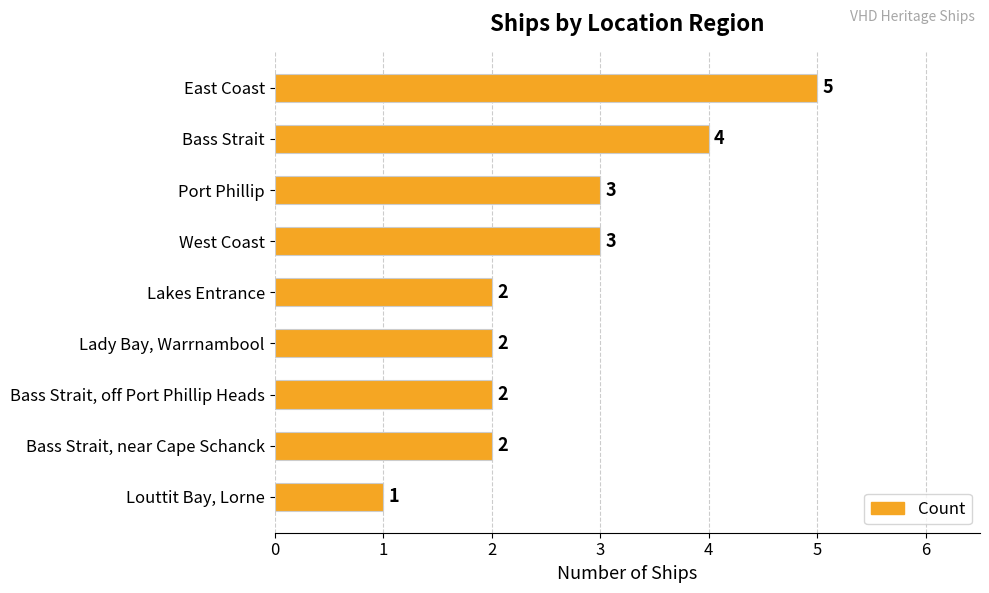

Count the values in the range 2 to 3.

6